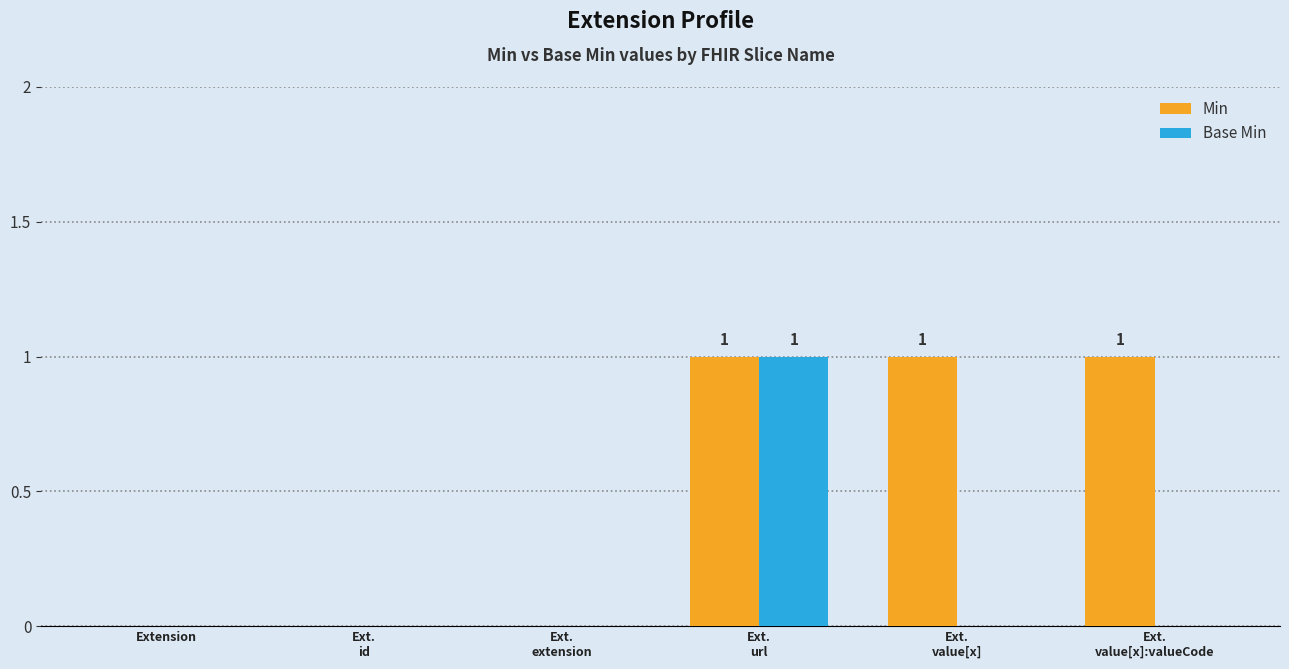

Is it true that Base Min equals 0 at Ext.
value[x]:valueCode?

True